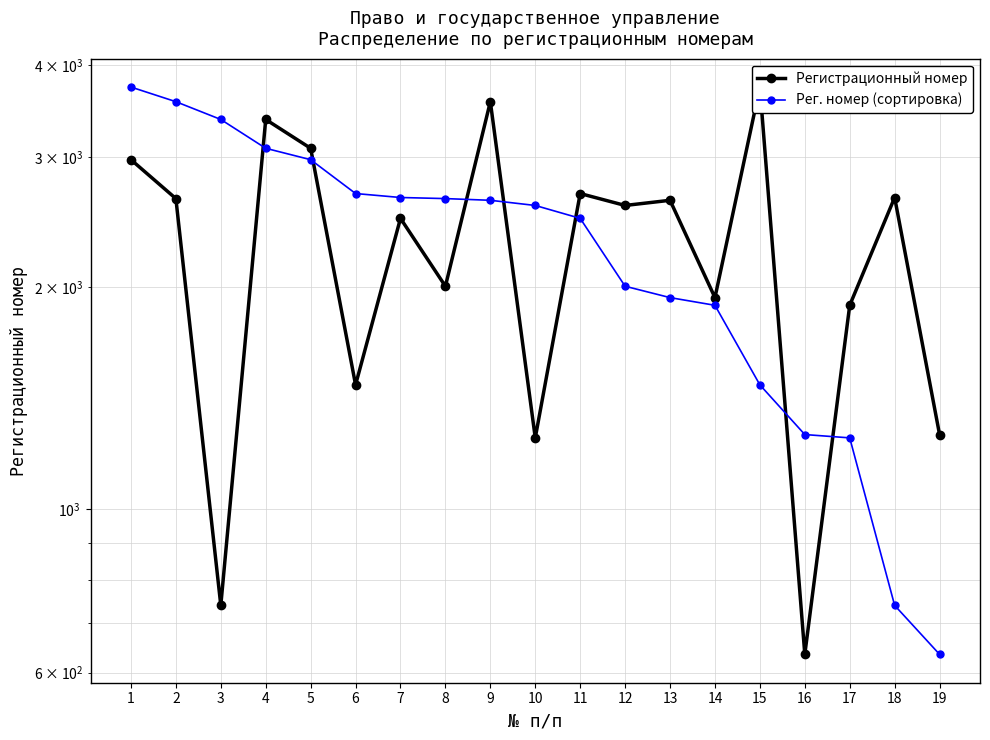

Reading left to right, what are all the values shown in this chart?

Регистрационный номер: 1=2979	2=2638	3=740	4=3378	5=3087	6=1474	7=2480	8=2006	9=3571	10=1249	11=2680	12=2582	13=2624	14=1936	15=3738	16=635	17=1890	18=2647	19=1262
Рег. номер (сортировка): 1=3738	2=3571	3=3378	4=3087	5=2979	6=2680	7=2647	8=2638	9=2624	10=2582	11=2480	12=2006	13=1936	14=1890	15=1474	16=1262	17=1249	18=740	19=635